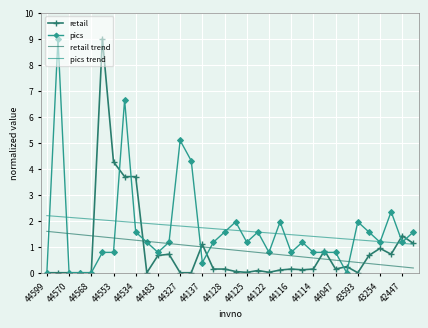

What is the maximum value for retail trend?

1.6